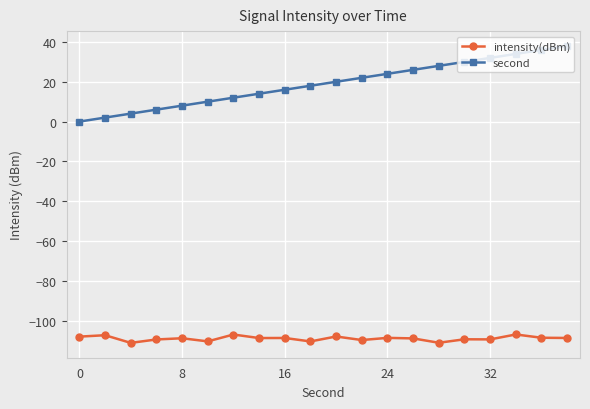

What is the difference between the second highest and second lowest values in the intensity(dBm) series?

4.1